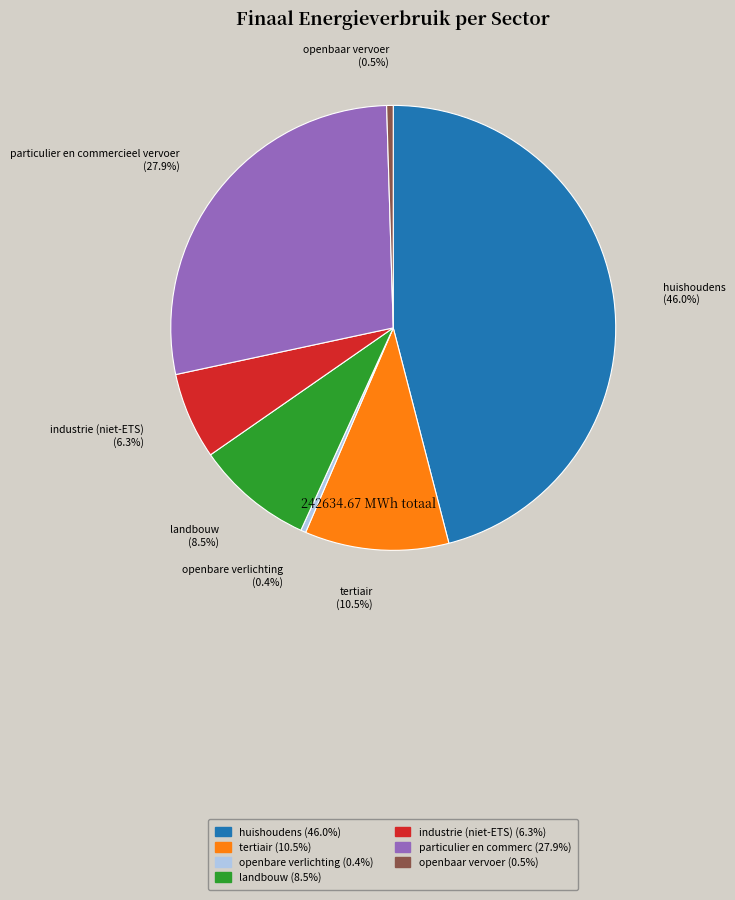

Between industrie (niet-ETS) and tertiair, which is larger?

tertiair